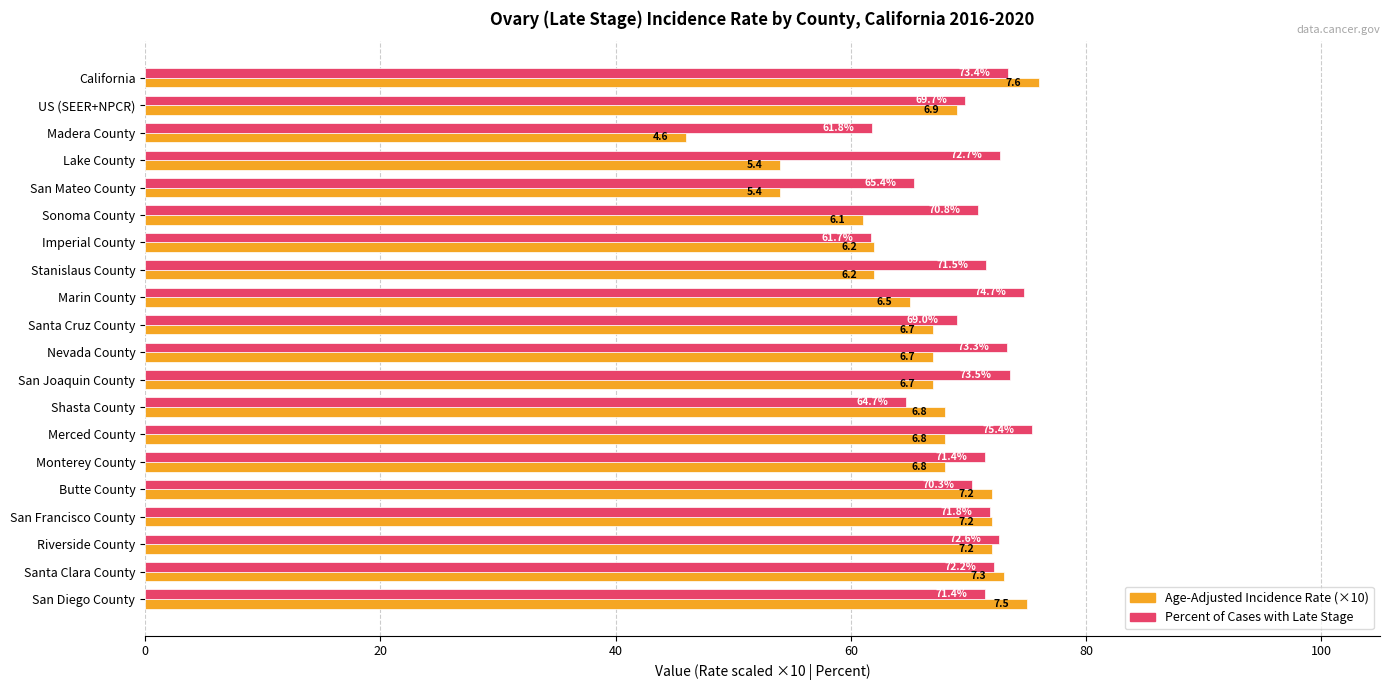

Between Santa Cruz County and Santa Clara County, which series saw the biggest shift?

Age-Adjusted Incidence Rate (×10)